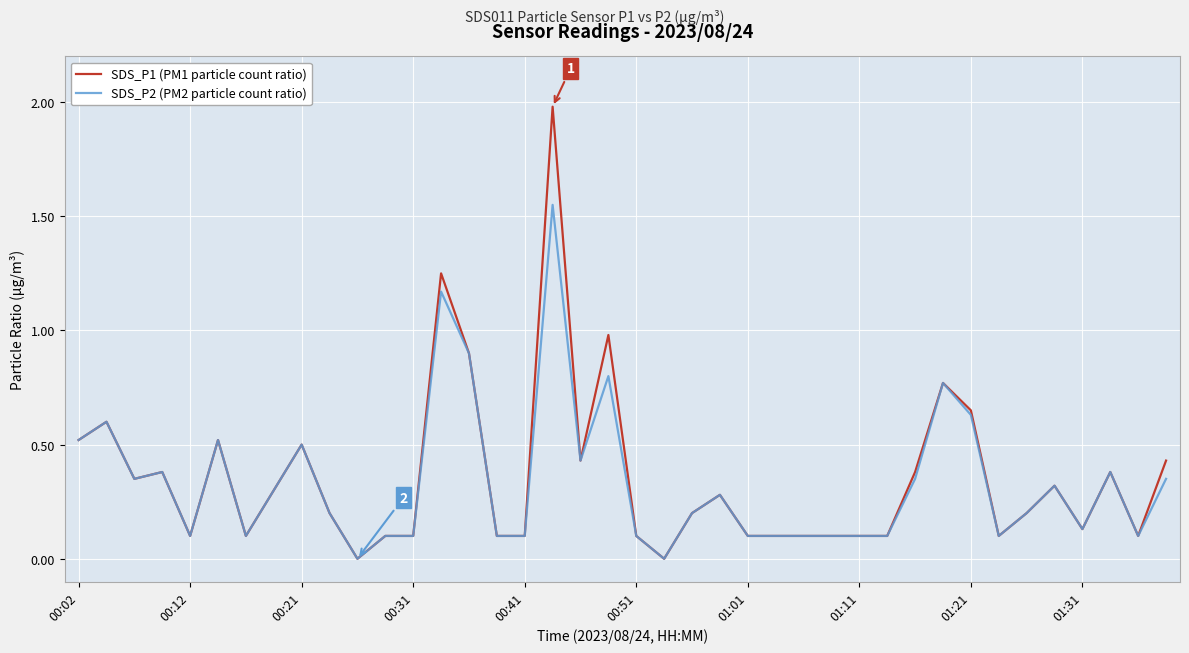

What is the greatest value displayed?

2.0